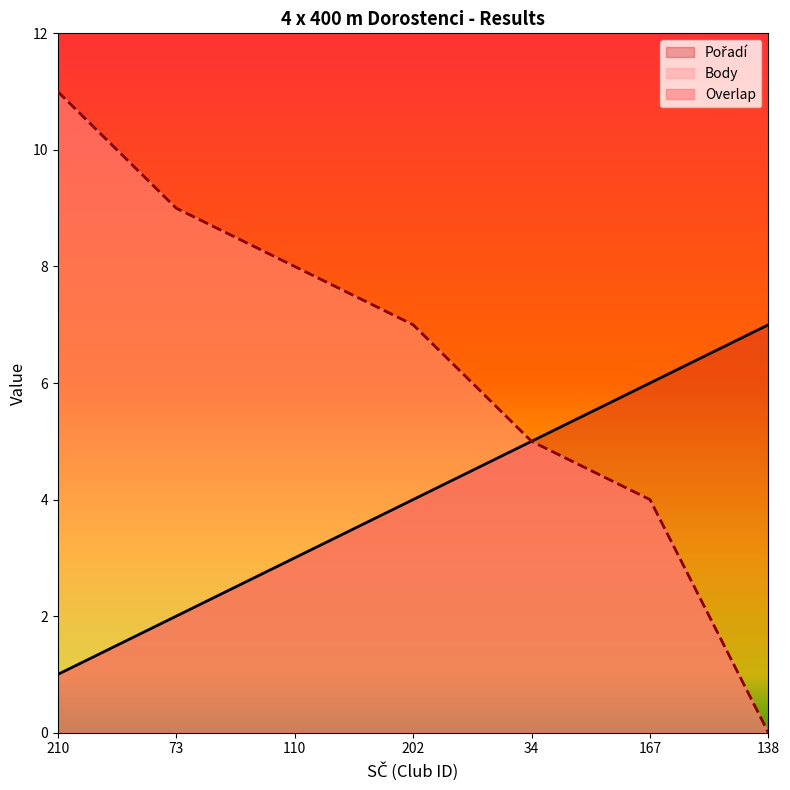

Reading left to right, transcribe all the data shown in this chart.

Pořadí: 210=1	73=2	110=3	202=4	34=5	167=6	138=7
Body: 210=11	73=9	110=8	202=7	34=5	167=4	138=0